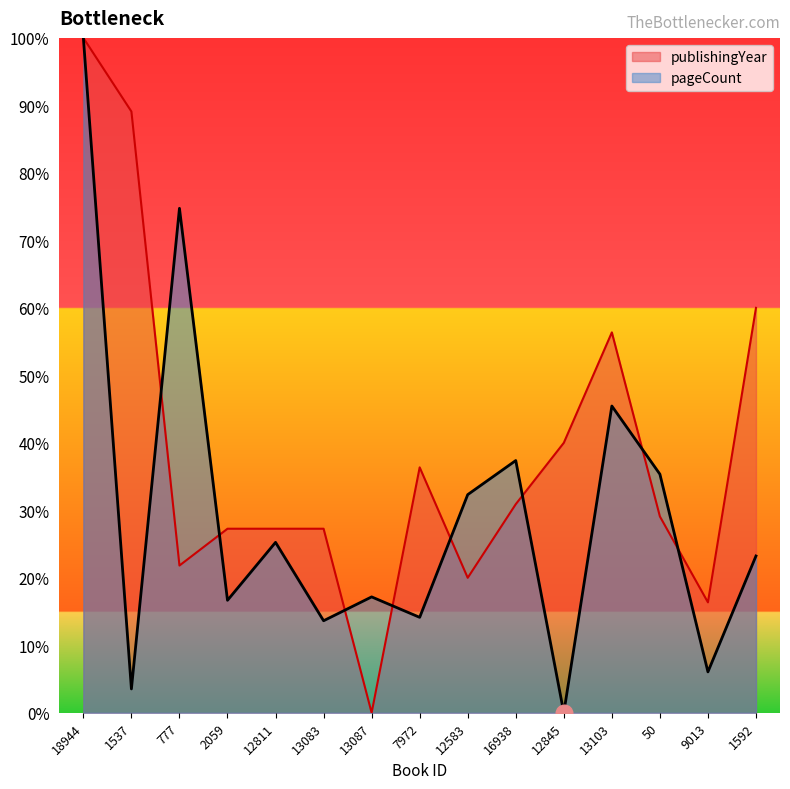

How many values in the publishingYear series exceed 29?

8